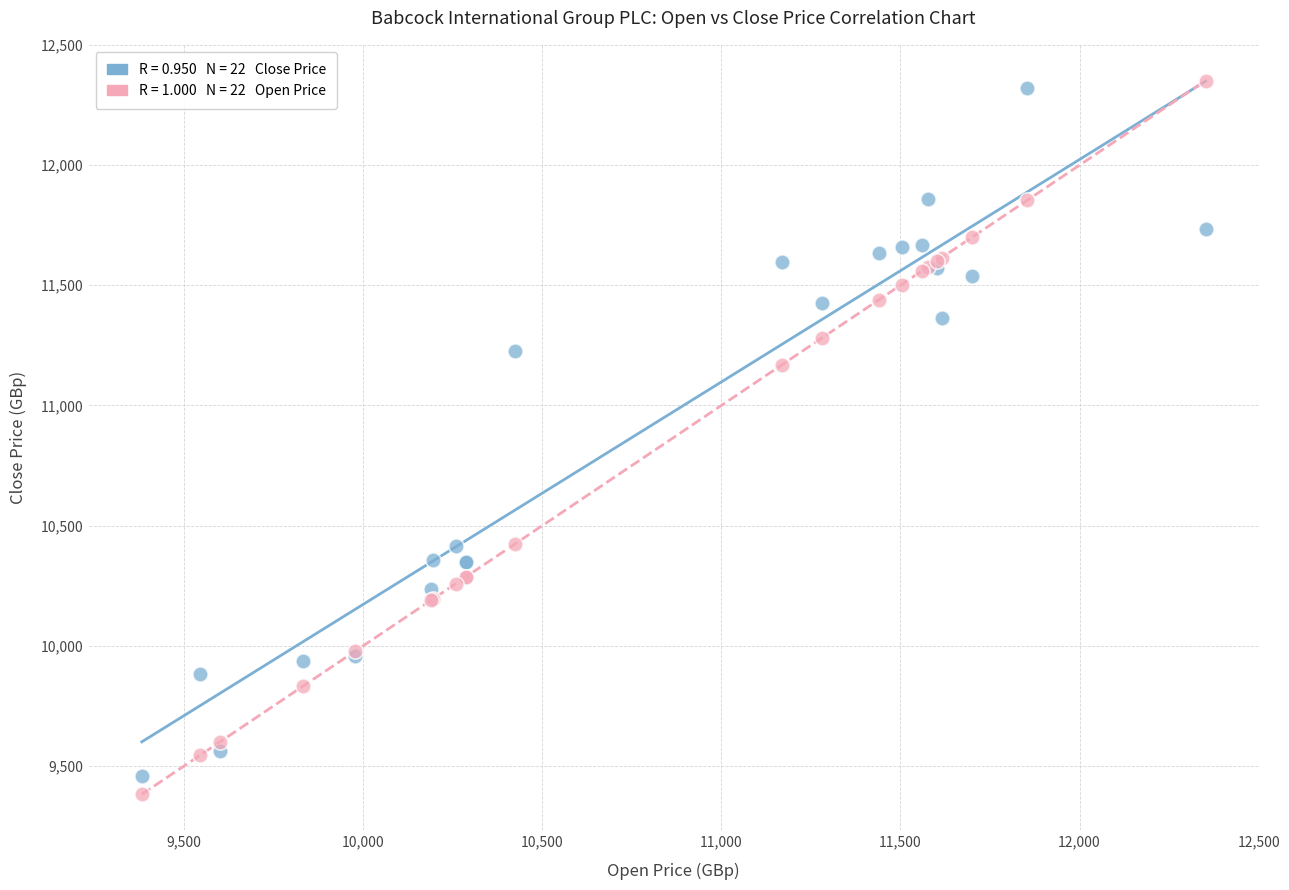

Across all series, what Y value is closest to 10867?

11170